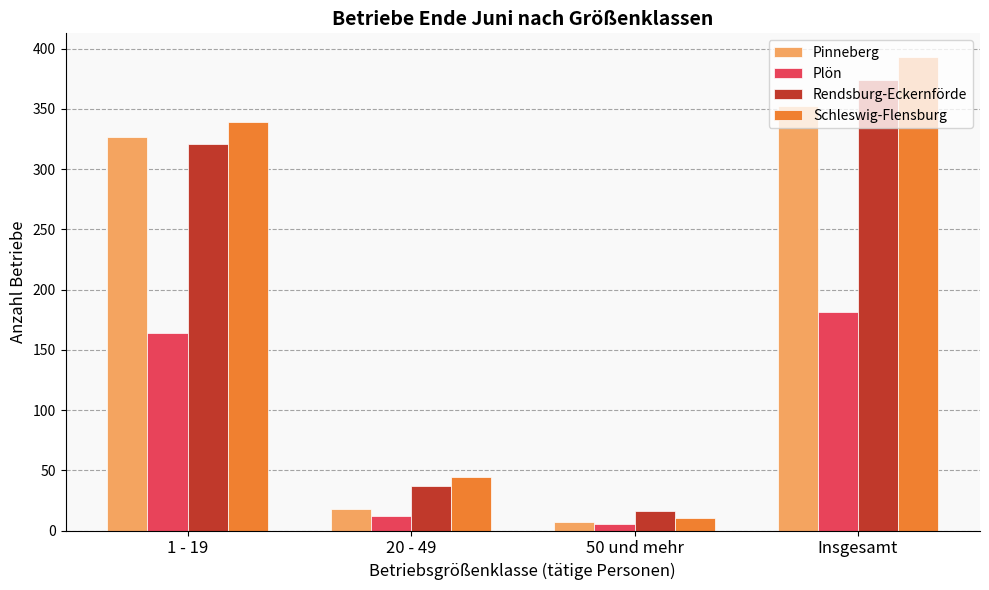

Reading left to right, extract all data points from this chart.

Pinneberg: 1 - 19=327	20 - 49=18	50 und mehr=7	Insgesamt=352
Plön: 1 - 19=164	20 - 49=12	50 und mehr=5	Insgesamt=181
Rendsburg-Eckernförde: 1 - 19=321	20 - 49=37	50 und mehr=16	Insgesamt=374
Schleswig-Flensburg: 1 - 19=339	20 - 49=44	50 und mehr=10	Insgesamt=393